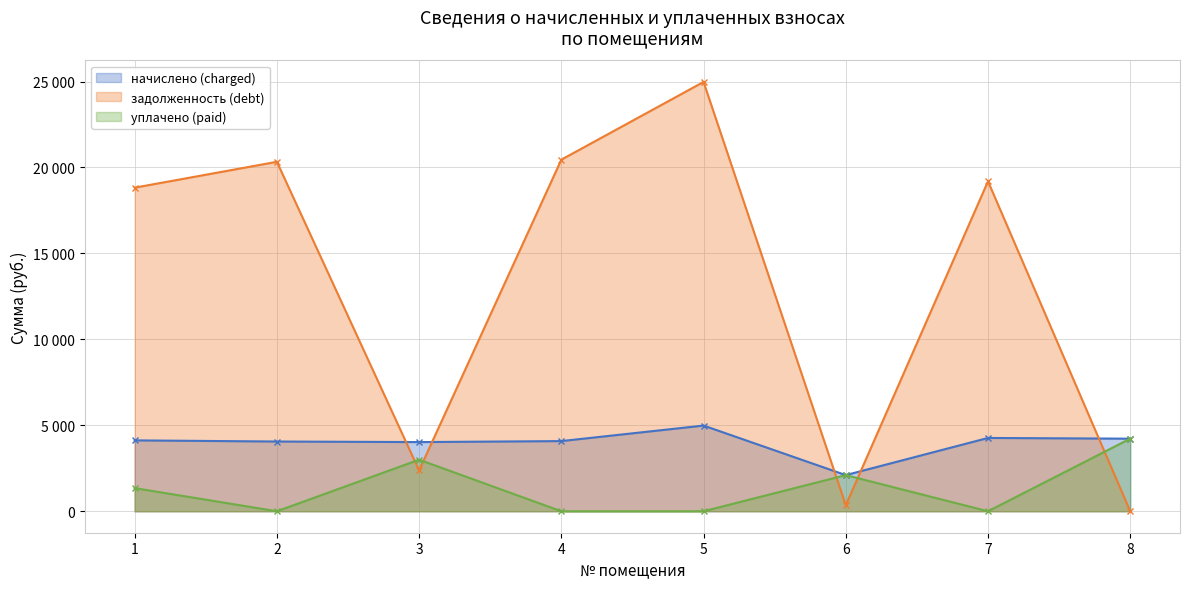

At which label does задолженность (debt) reach its minimum?

8